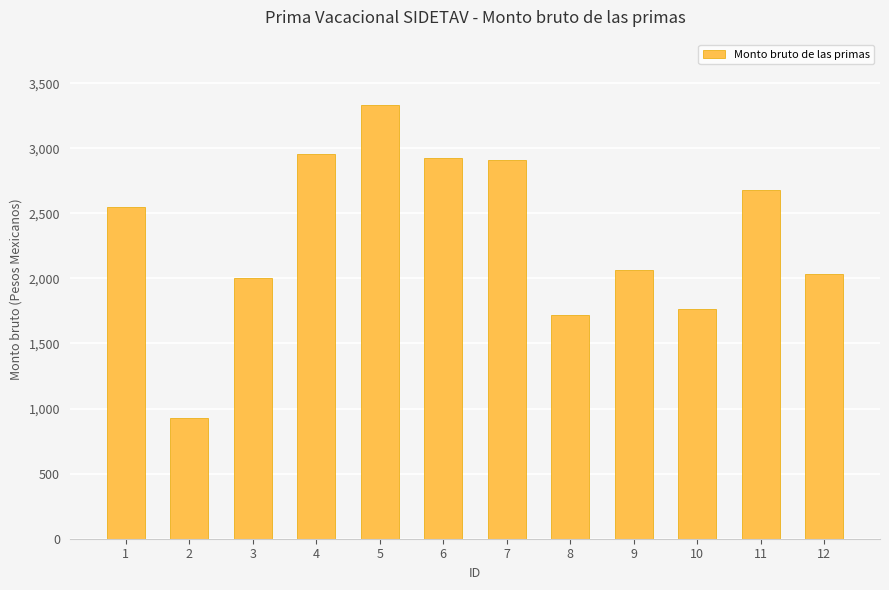

At which category does the chart reach its peak across all series?

5